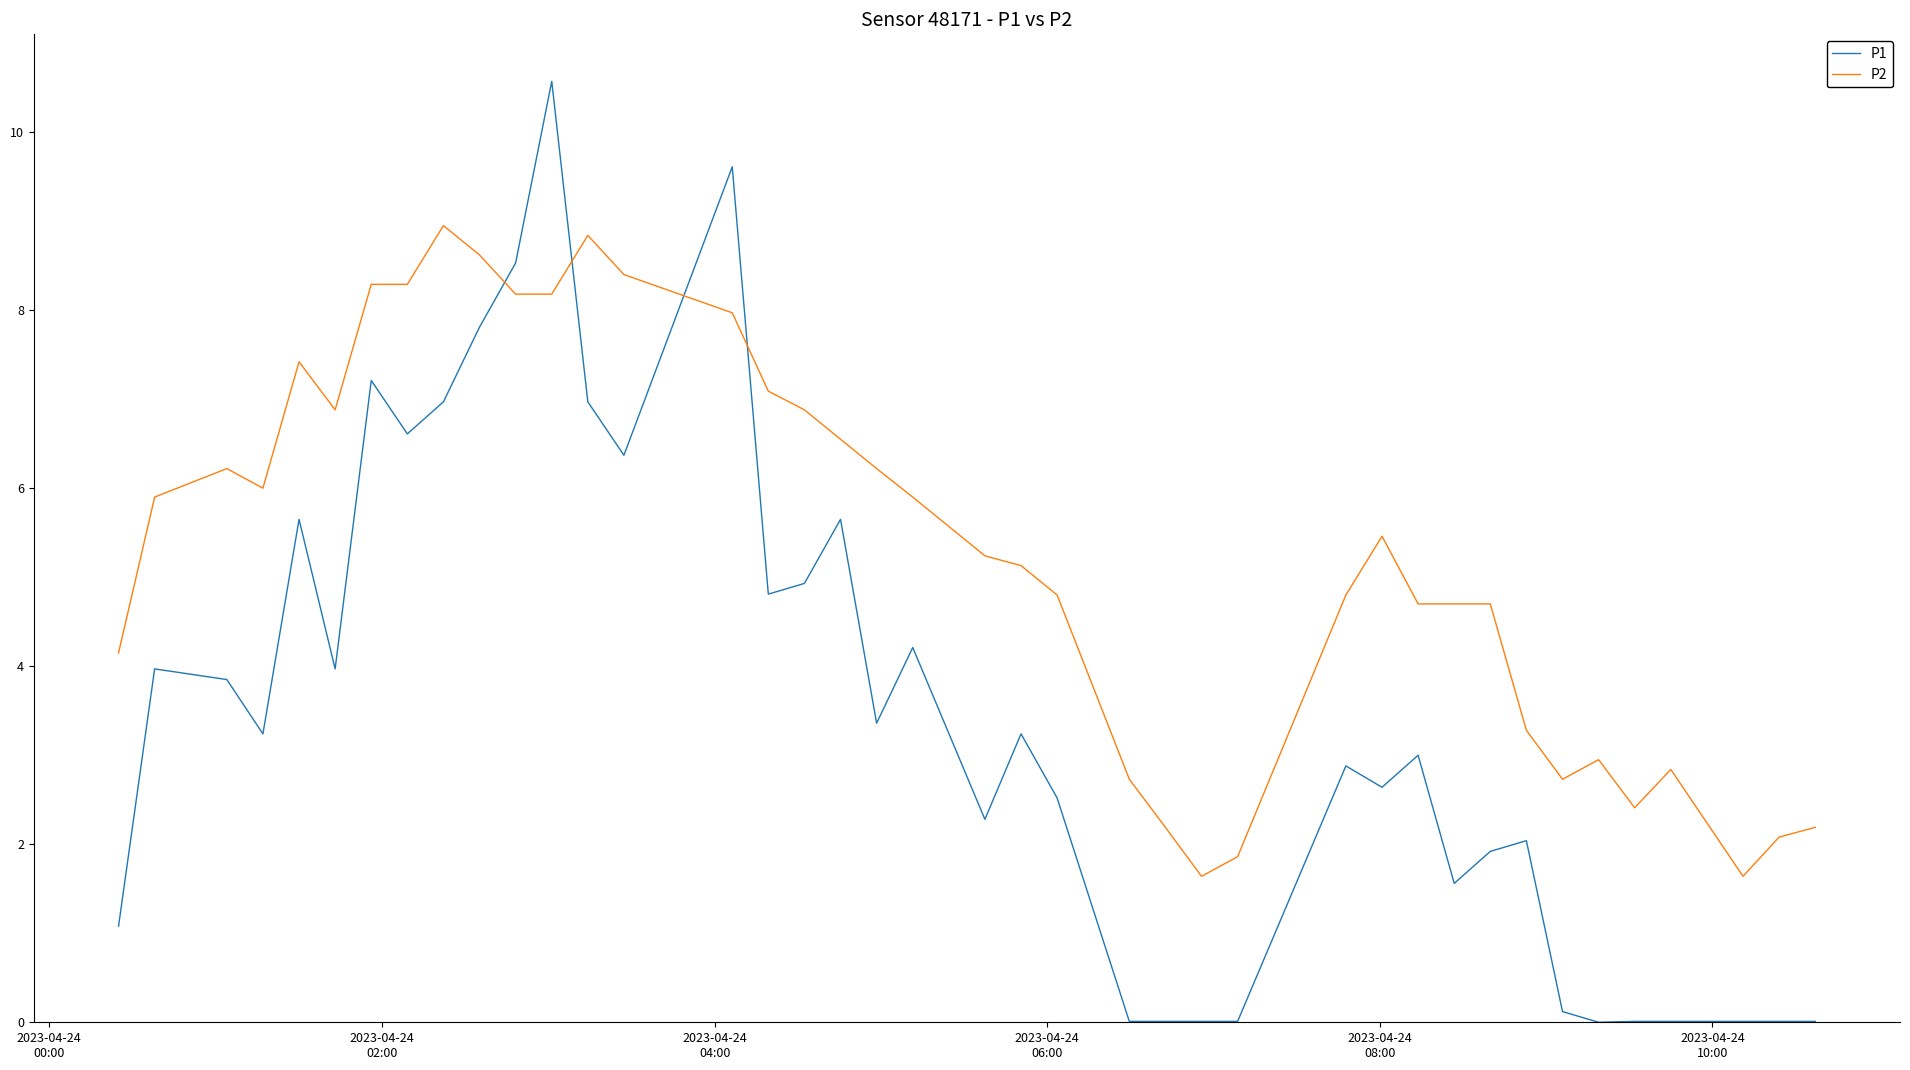

Is this an area chart (filled region under the line)?

No